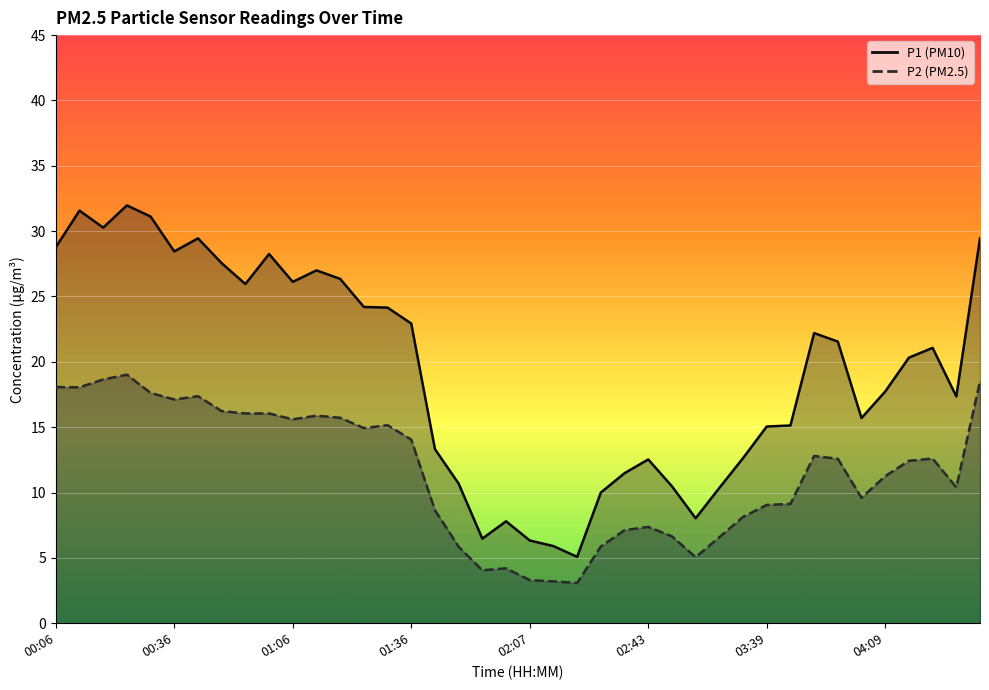

At which category does P1 reach its first local valley?

00:18